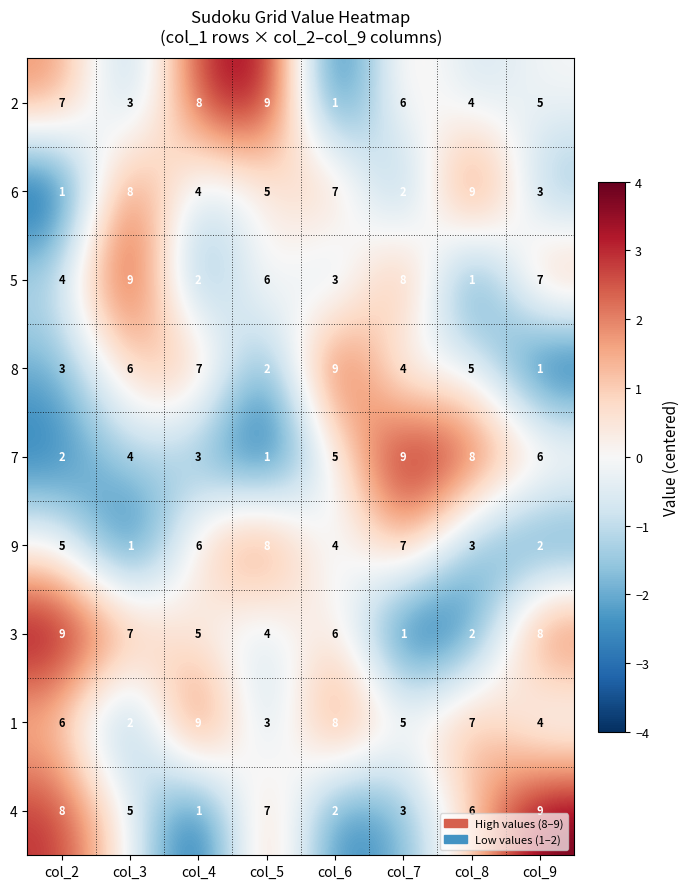

How many 2 values are between 4 and 8?

5